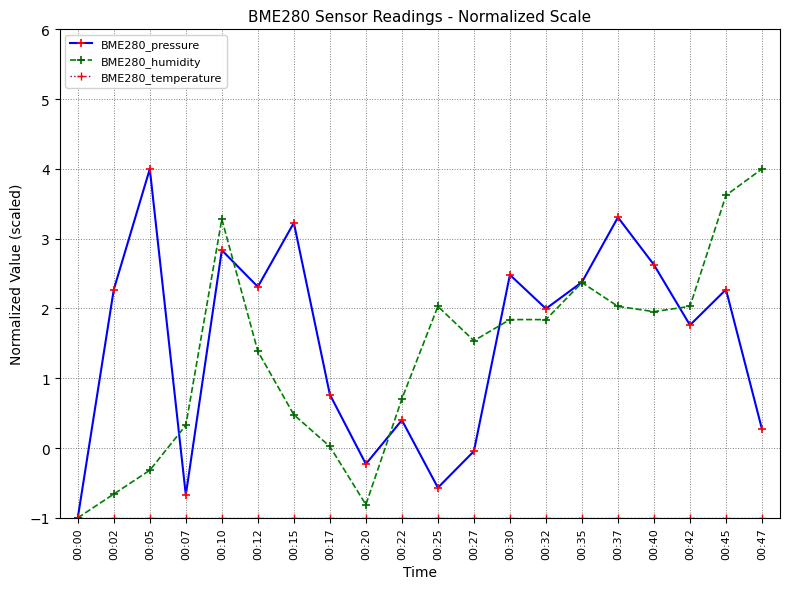

How many categories are shown in the chart?

20